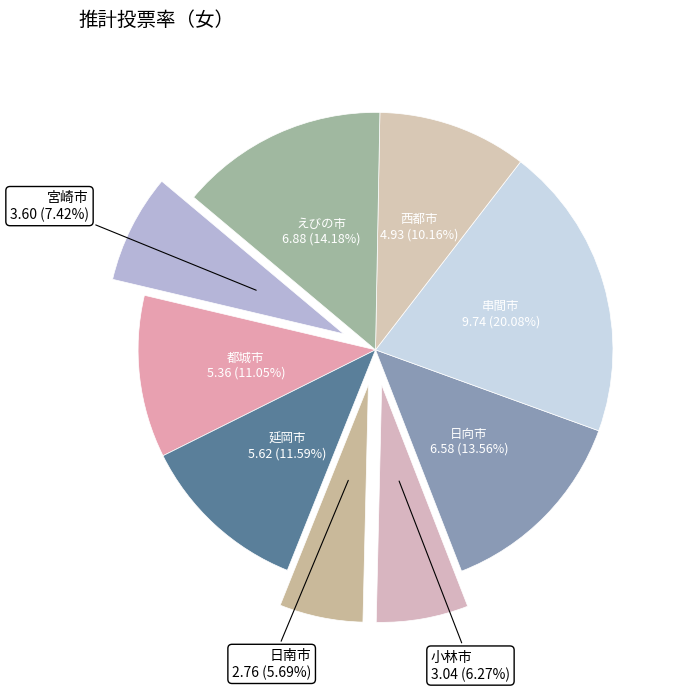

True or false: 西都市 accounts for 5% of the total.

False